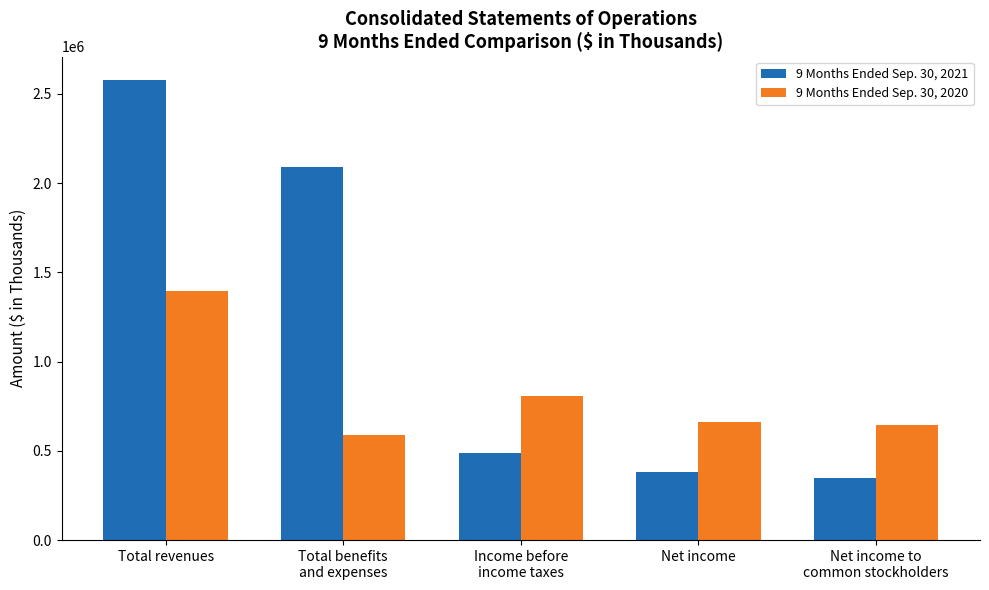

Does the chart contain any negative values?

No